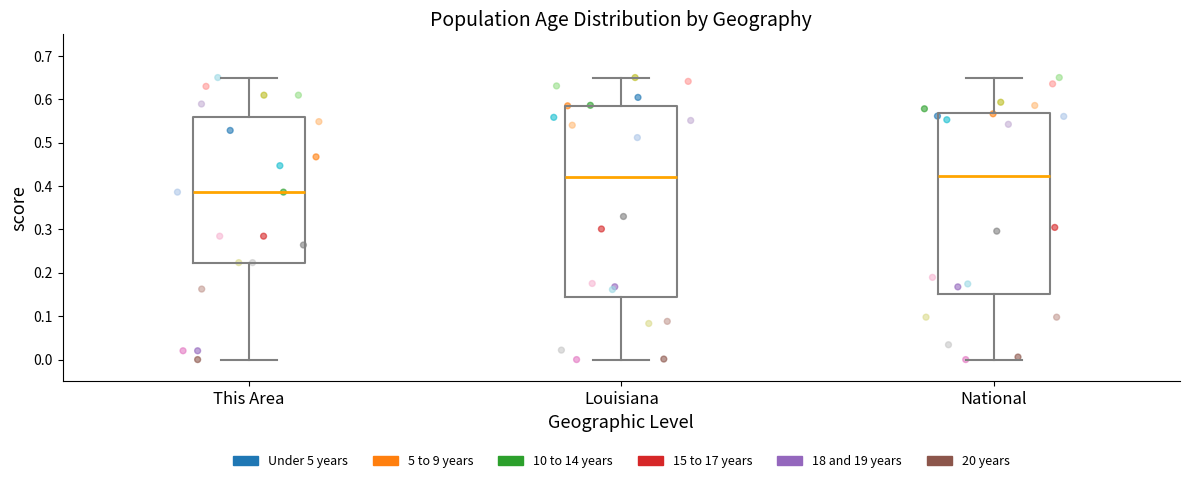

Reading left to right, transcribe this box plot: for each box, give where its median line is, the range the box spans, and where its two whiskers end, as read against the y-axis. The values are not printed on the chart, so give them approximately, as read against the axis.

This Area: median 0.39, box 0.22 to 0.56, whiskers 0.00 to 0.65
Louisiana: median 0.42, box 0.14 to 0.59, whiskers 0.00 to 0.65
National: median 0.42, box 0.15 to 0.57, whiskers 0.00 to 0.65